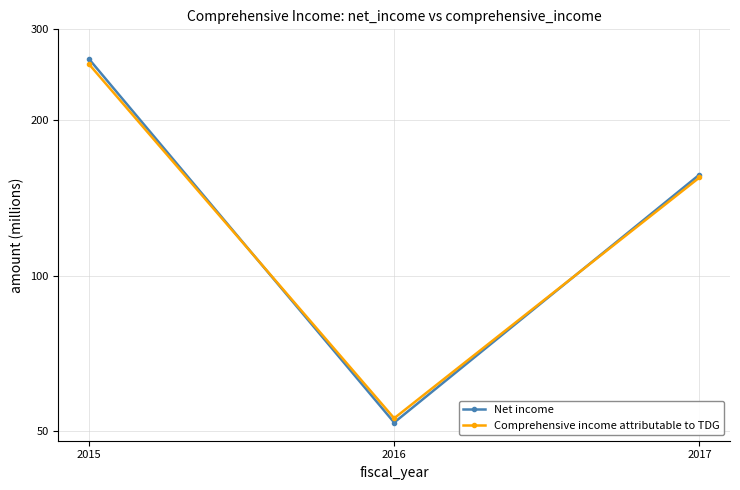

At which category does the chart reach its peak across all series?

2015